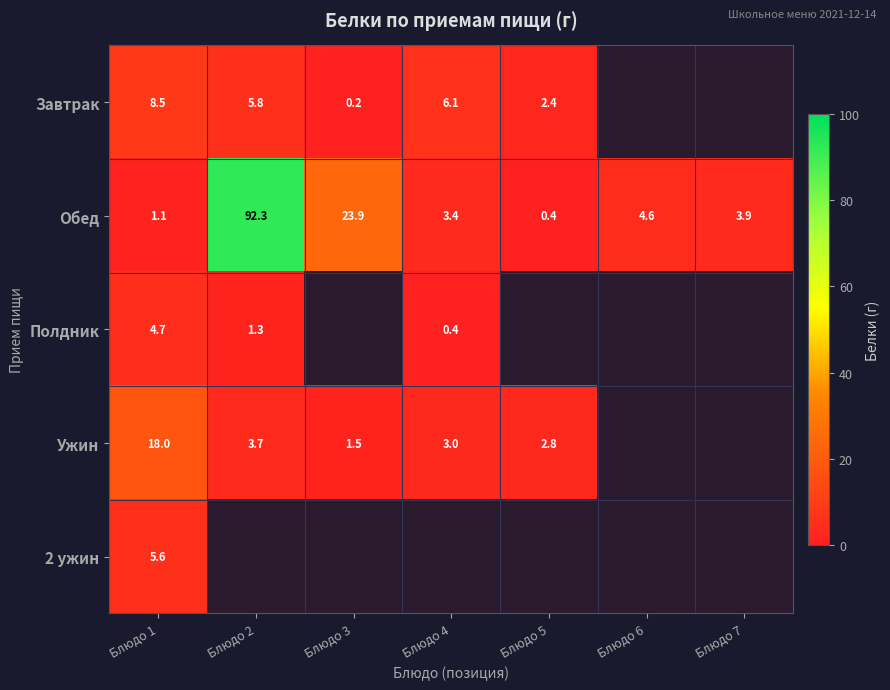

What is the greatest value displayed?

92.3